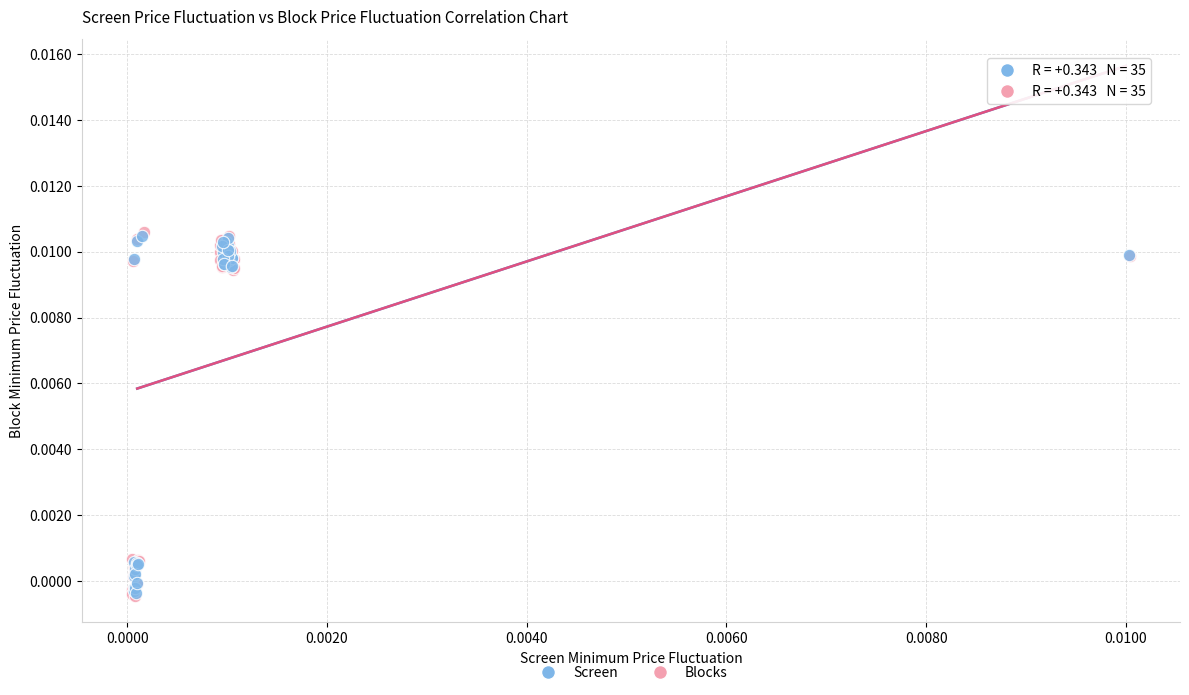

Which series has the widest spread of Y values?

Blocks